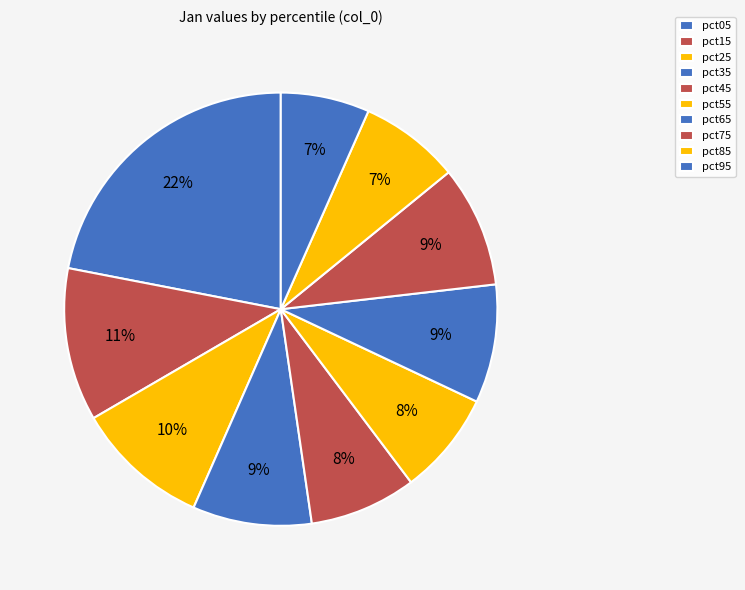

Is it true that pct45 is 1% of the pie?

False